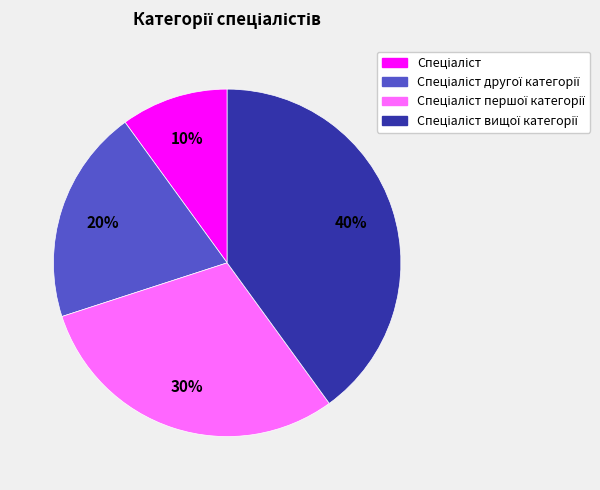

Is there a majority slice in this chart?

No